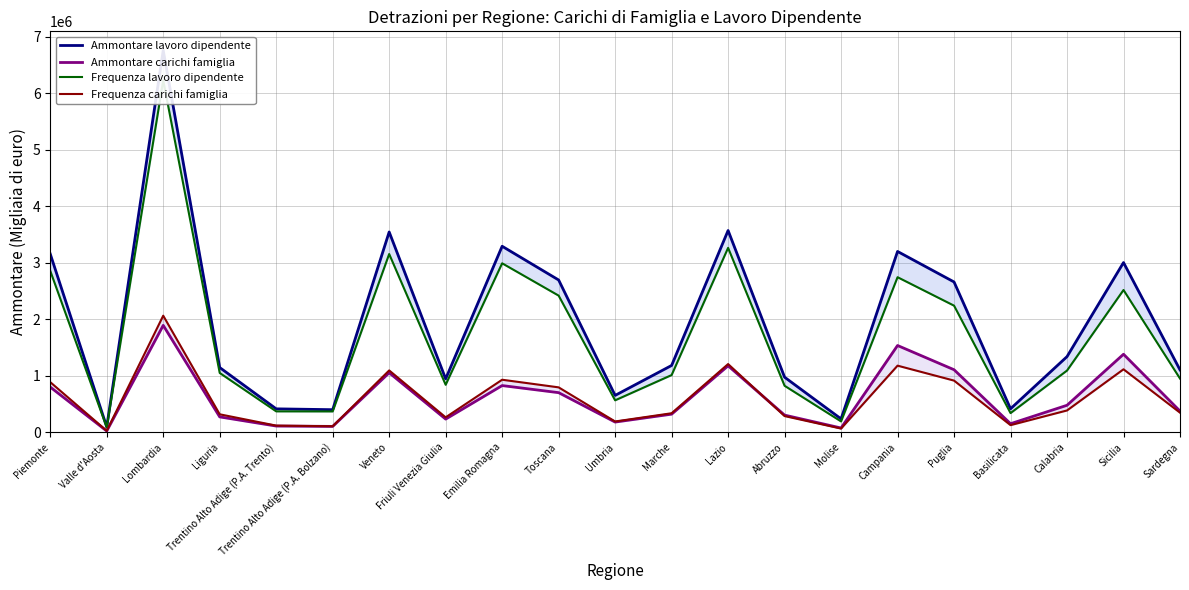

True or false: Ammontare lavoro dipendente has more than 1 points higher than both neighbors.

True